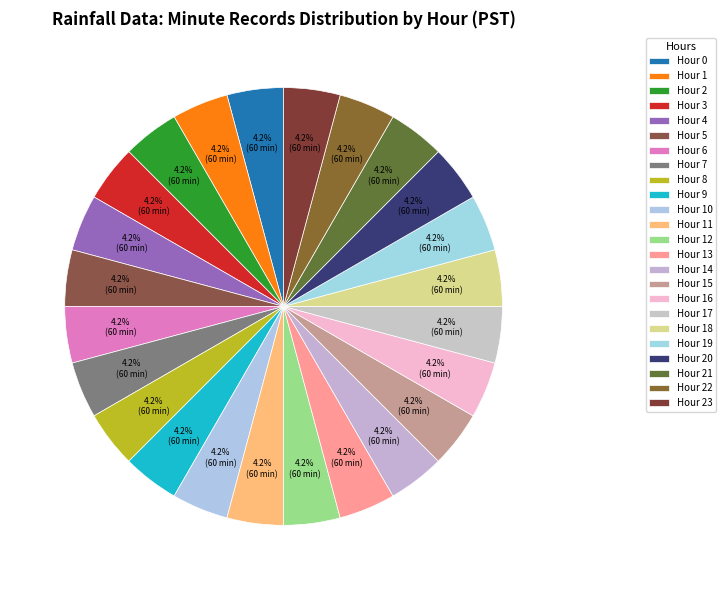

How many slices are in this pie chart?

24